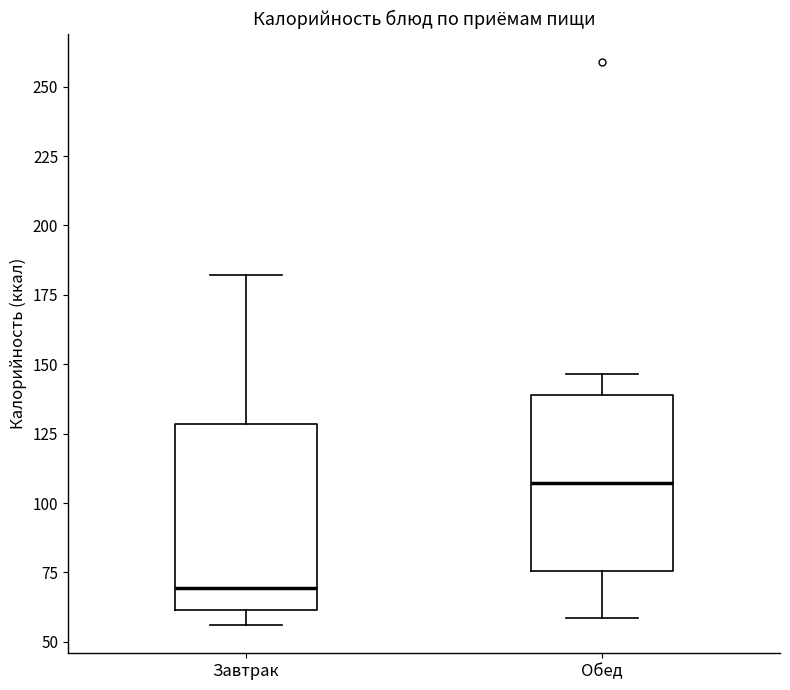

Where does the median line of the box for Завтрак sit on the y-axis? The values are not printed on the chart, so give them approximately, as read against the axis.

70